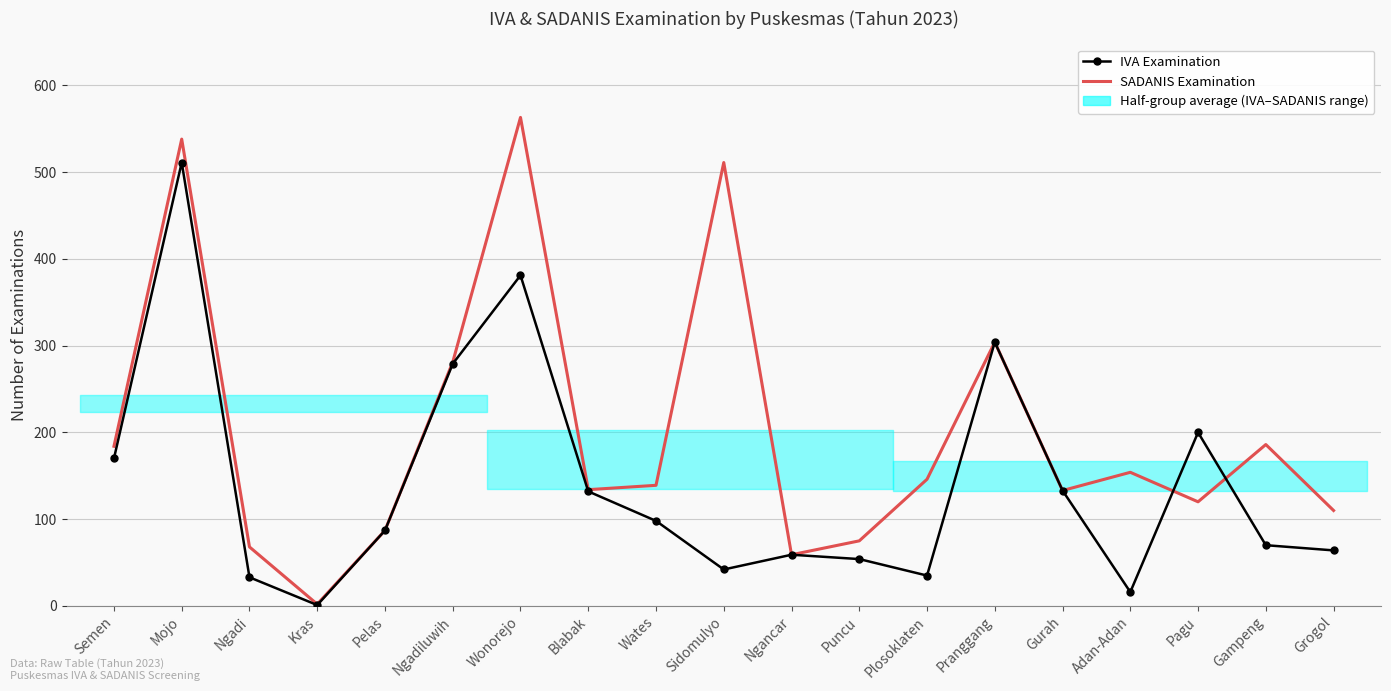

What are all the series names shown in the legend?

IVA Examination, SADANIS Examination